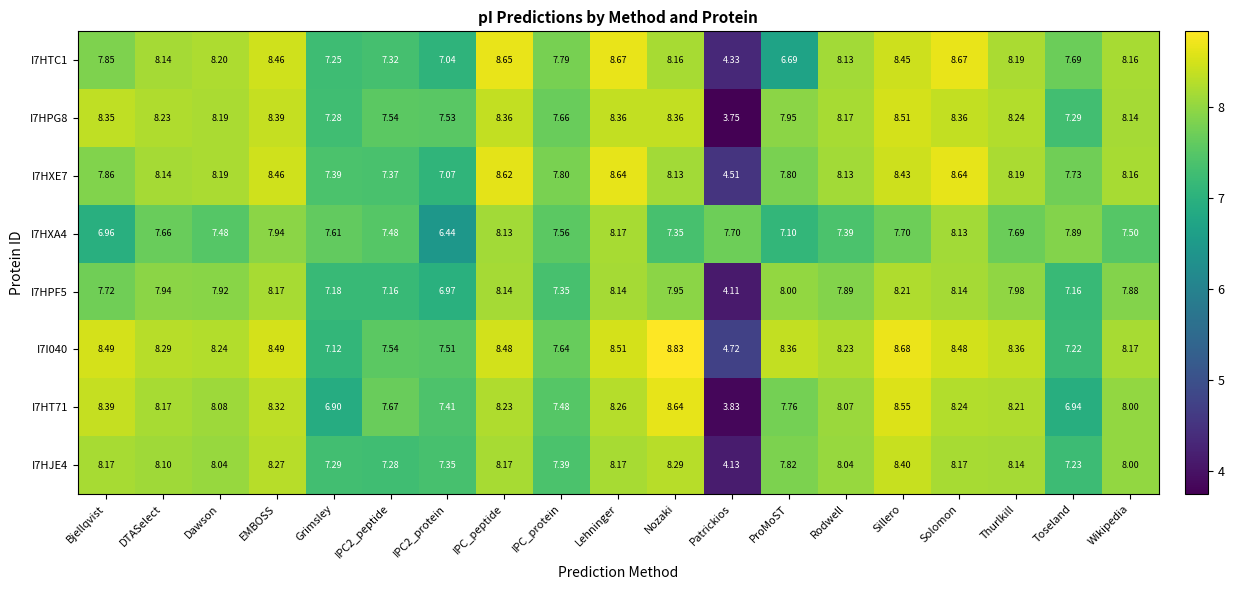

Is the value of I7HXA4 at IPC2_peptide greater than the value of I7HXE7 at Thurlkill?

No